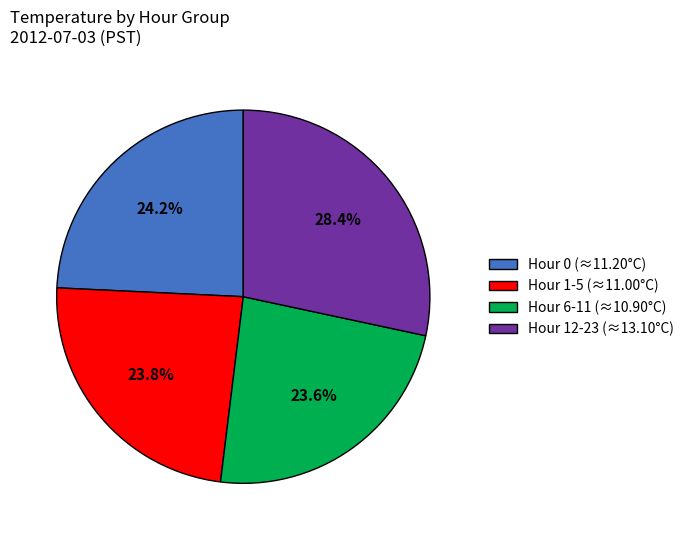

Do Hour 0 (≈11.20°C) and Hour 1-5 (≈11.00°C) together represent more than half of the pie?

No